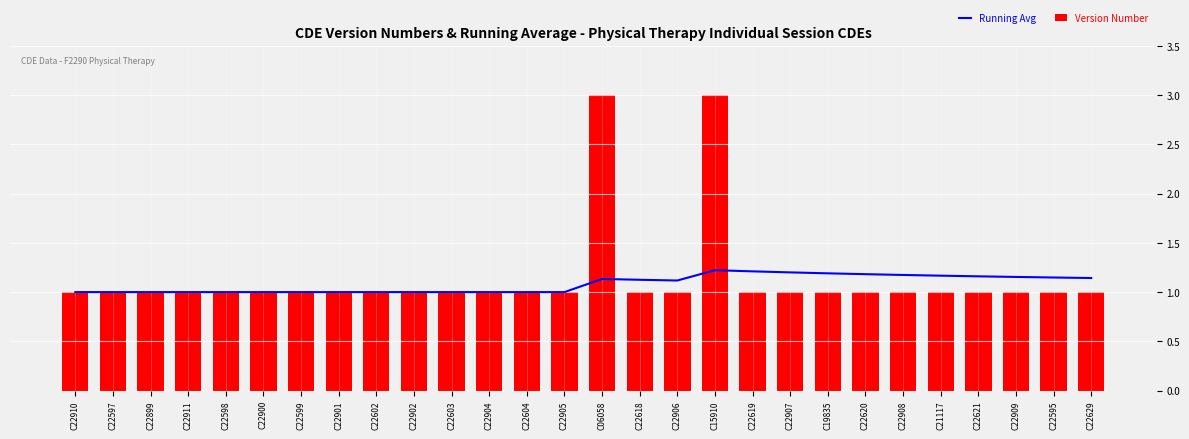

Between C22899 and C22907, which series saw the biggest shift?

Running Avg